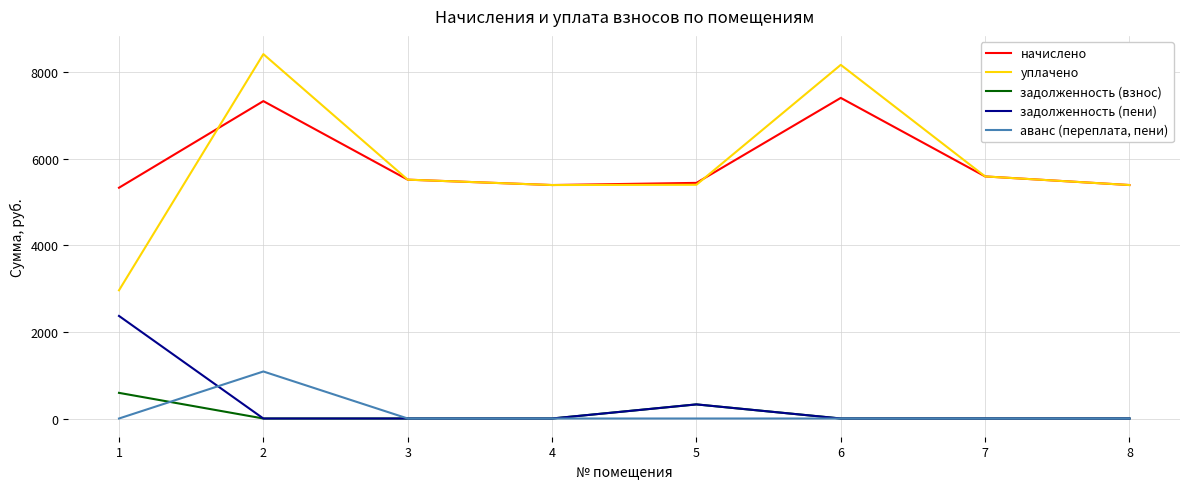

List the series in order of their peak value, highest first.

уплачено, начислено, задолженность (пени), аванс (переплата, пени), задолженность (взнос)